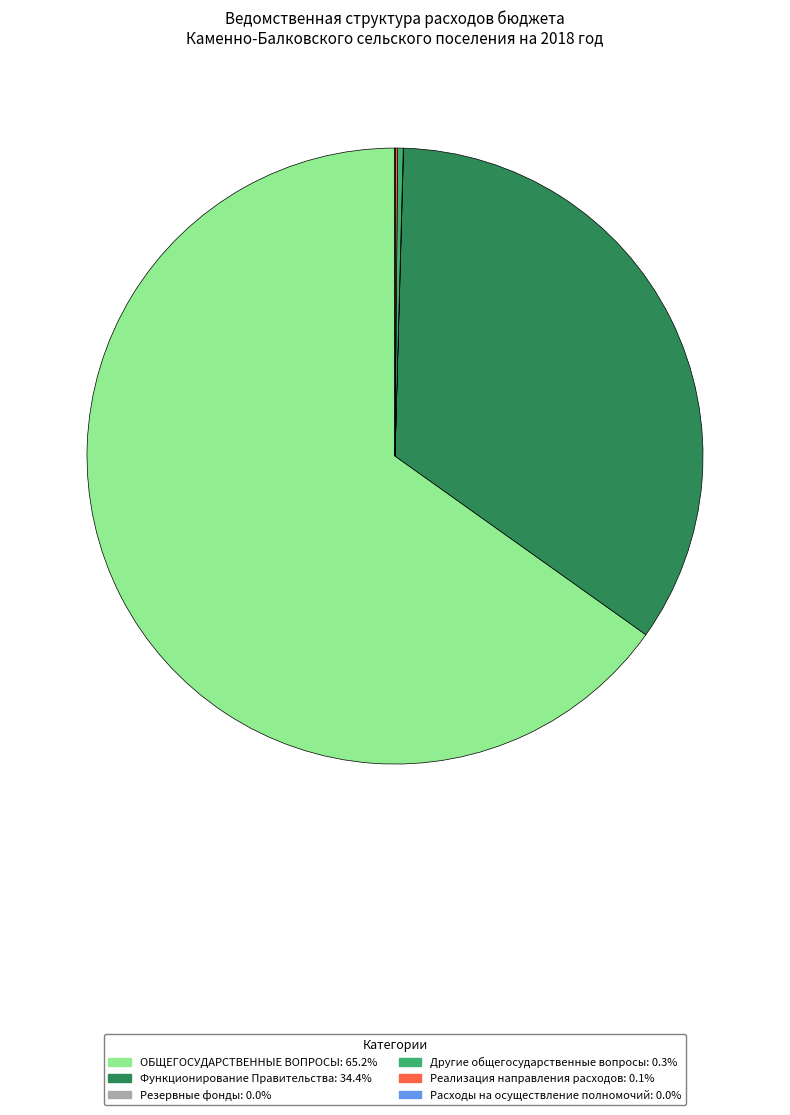

Which slice represents more than half of the pie?

ОБЩЕГОСУДАРСТВЕННЫЕ ВОПРОСЫ